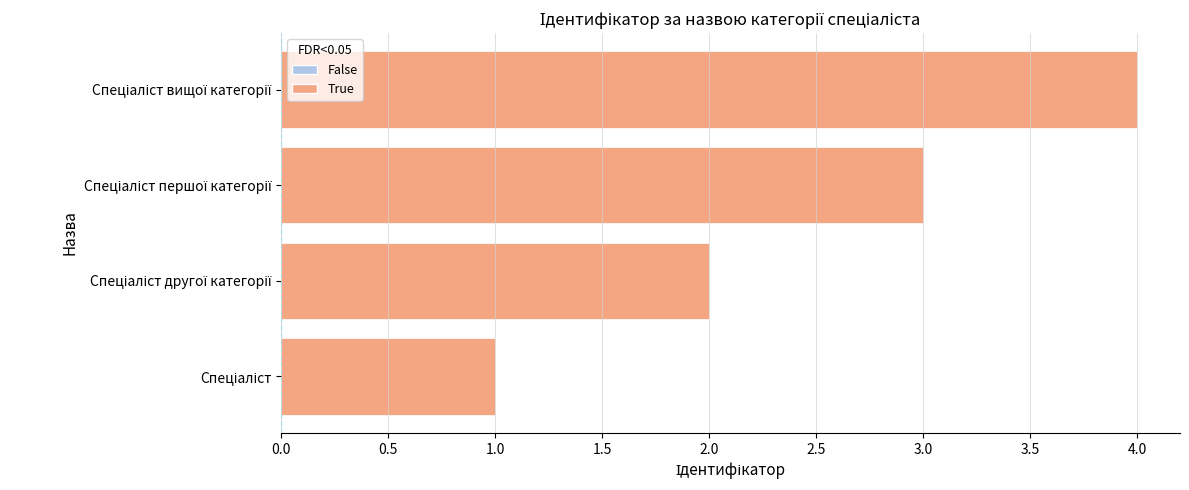

What is the sum of all values?

10